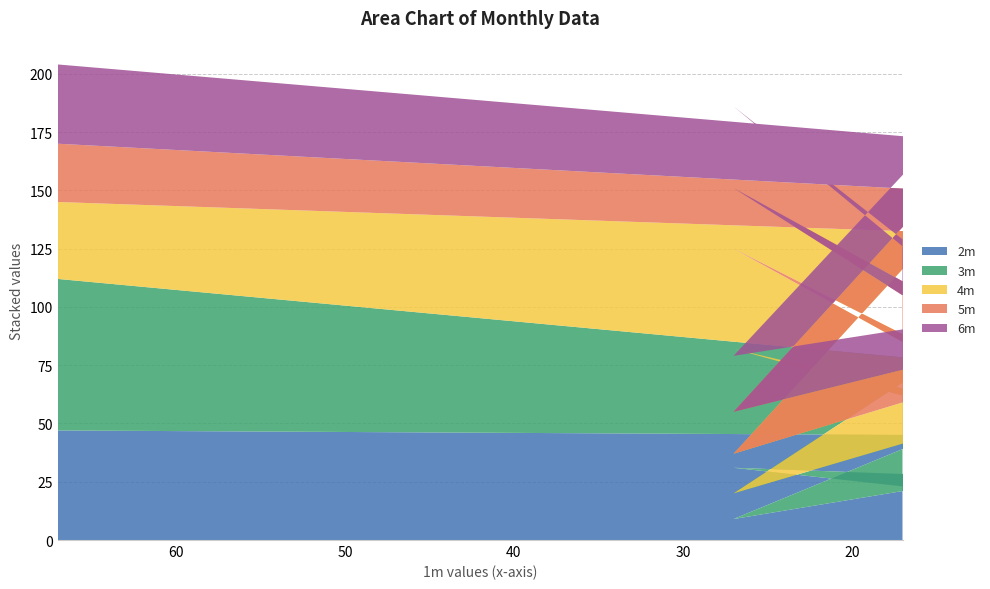

At which label does 3m first exceed 42?

67